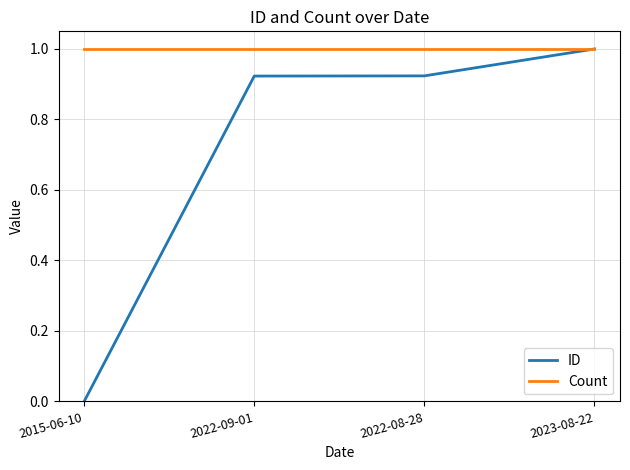

What is the greatest value displayed?

1.0